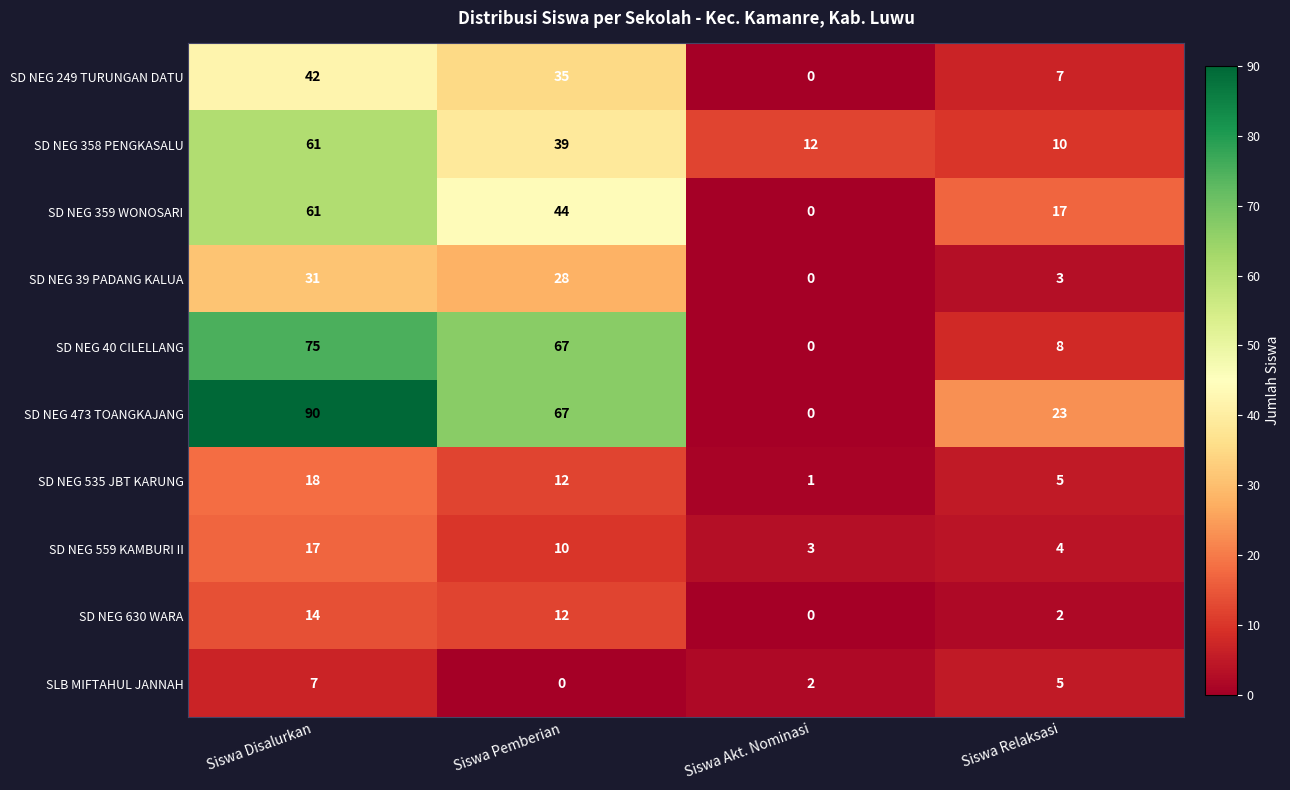

The value of SD NEG 473 TOANGKAJANG at Siswa Relaksasi is 23. True or false?

True